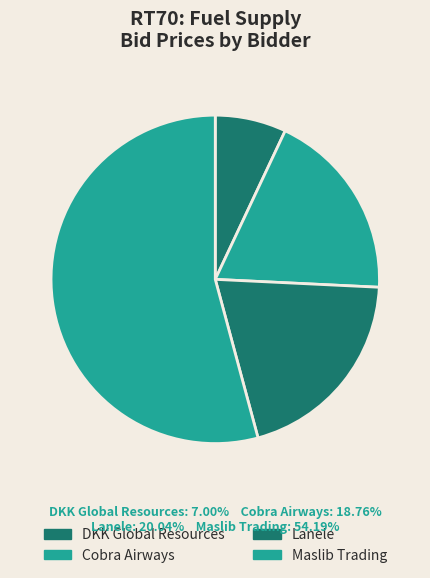

Does any single category account for the majority?

Yes